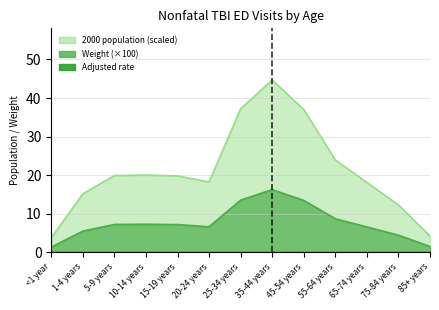

Reading left to right, extract all data points from this chart.

Weight: 1.4	5.5	7.3	7.3	7.2	6.6	13.6	16.3	13.5	8.7	6.6	4.5	1.6
2000 population (scaled): 3.8	15.2	19.9	20.1	19.8	18.3	37.2	44.7	37.0	24.0	18.1	12.3	4.3